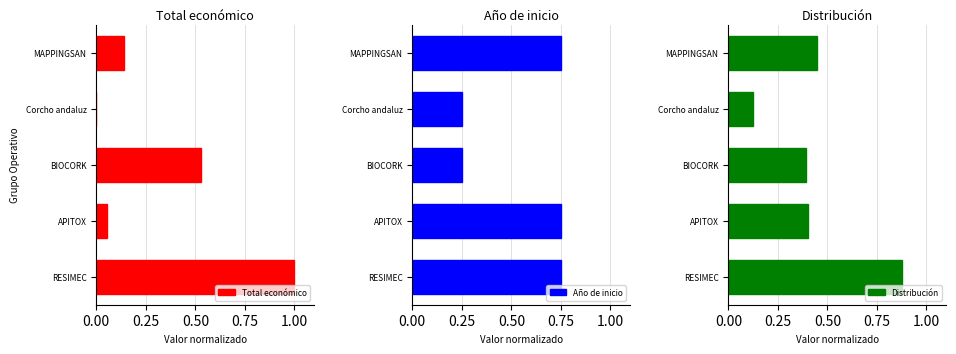

How many categories are shown in the chart?

5